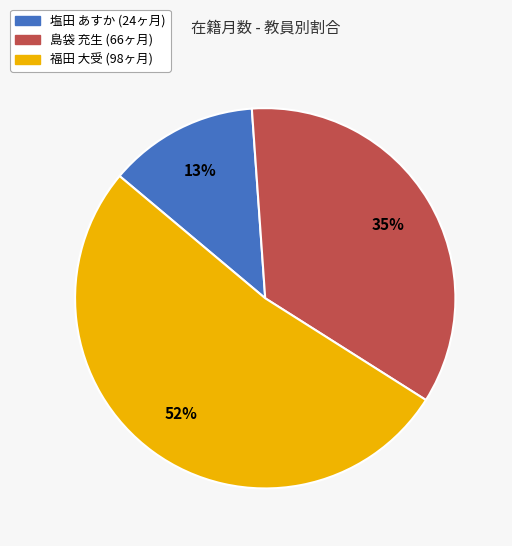

Which category has the smallest portion of the pie?

塩田 あすか